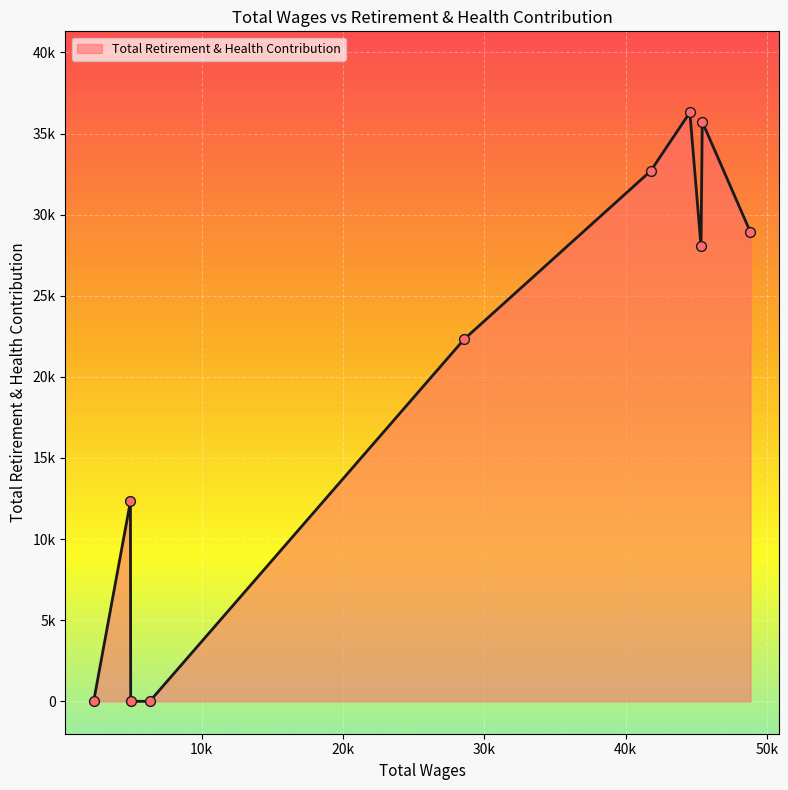

Is this an area chart (filled region under the line)?

Yes